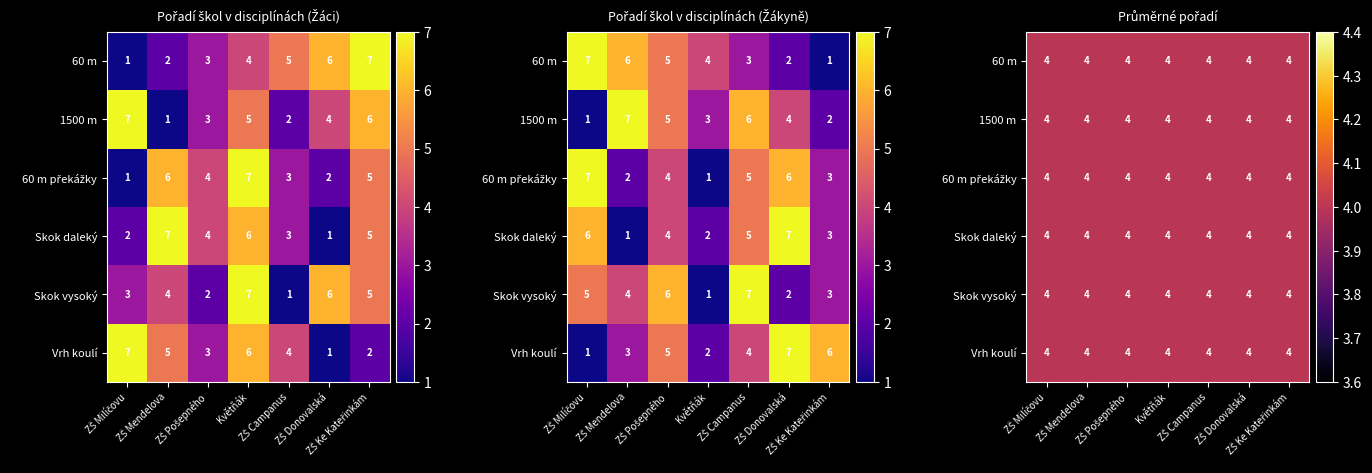

Where does the Skok vysoký series first go above 4?

Květňák